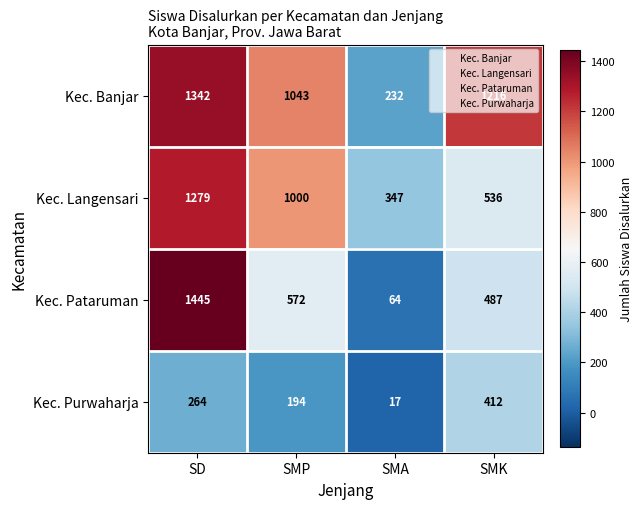

How many data points does each series have?

4